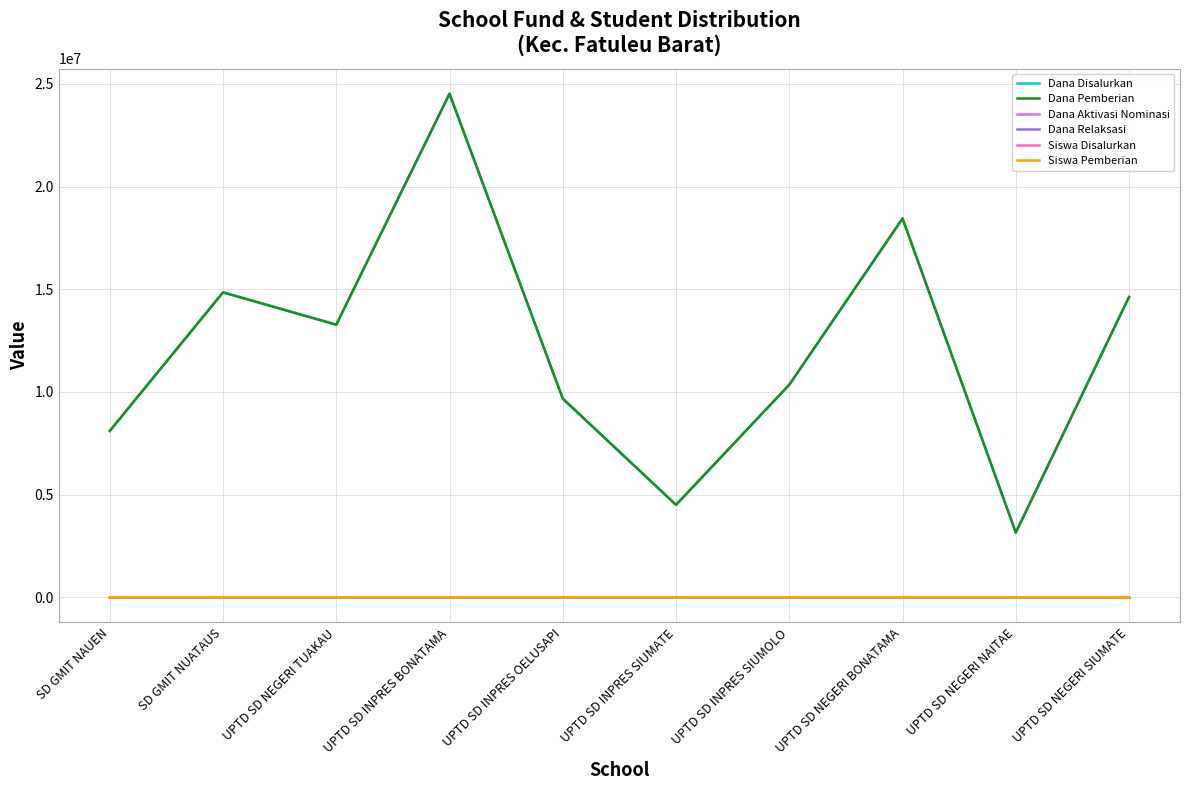

Is this an area chart (filled region under the line)?

No